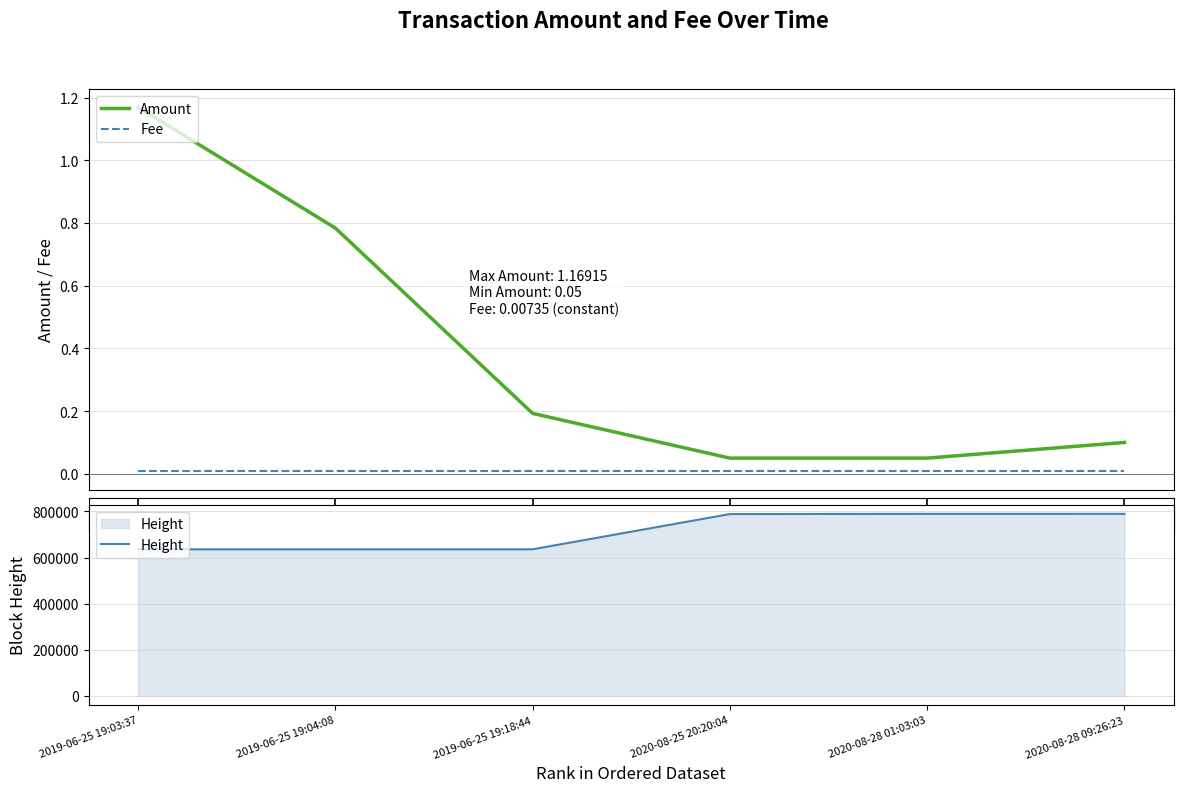

Reading left to right, extract all data points from this chart.

Amount: 2019-06-25 19:03:37=1.2	2019-06-25 19:04:08=0.8	2019-06-25 19:18:44=0.2	2020-08-25 20:20:04=0.1	2020-08-28 01:03:03=0.1	2020-08-28 09:26:23=0.1
Fee: 2019-06-25 19:03:37=0.0	2019-06-25 19:04:08=0.0	2019-06-25 19:18:44=0.0	2020-08-25 20:20:04=0.0	2020-08-28 01:03:03=0.0	2020-08-28 09:26:23=0.0
Height: 2019-06-25 19:03:37=635766.0	2019-06-25 19:04:08=635767.0	2019-06-25 19:18:44=635768.0	2020-08-25 20:20:04=788572.0	2020-08-28 01:03:03=789363.0	2020-08-28 09:26:23=789487.0